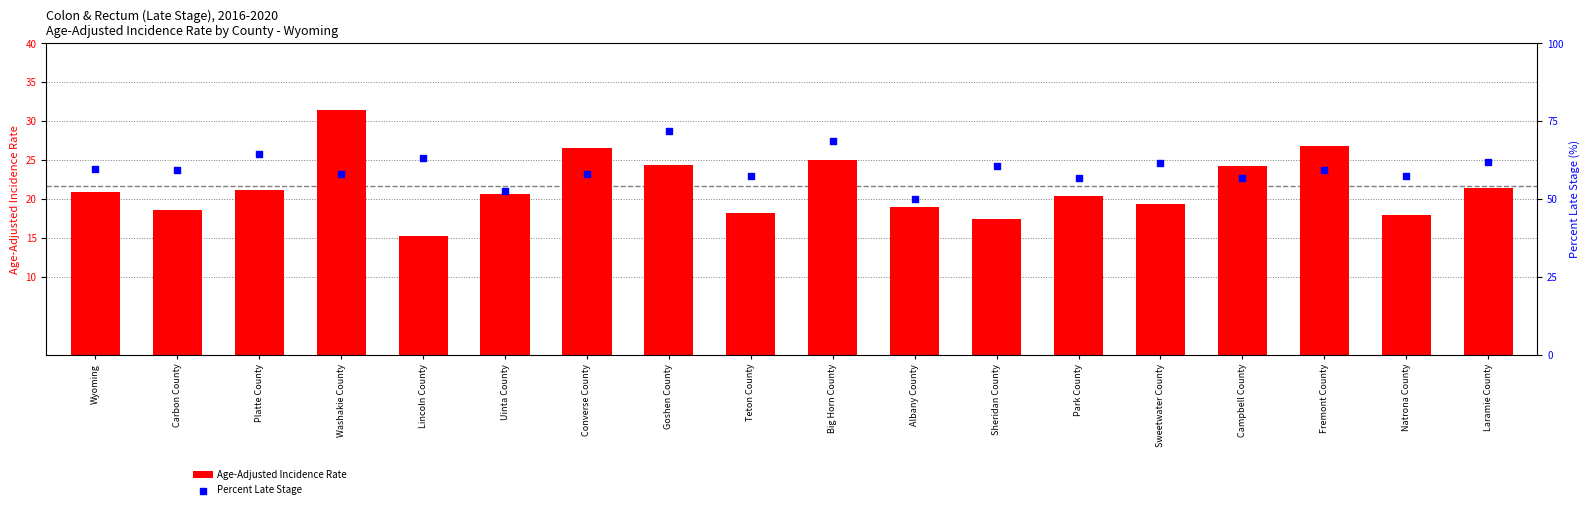

What are all the series names shown in the legend?

Age-Adjusted Incidence Rate, Percent Late Stage